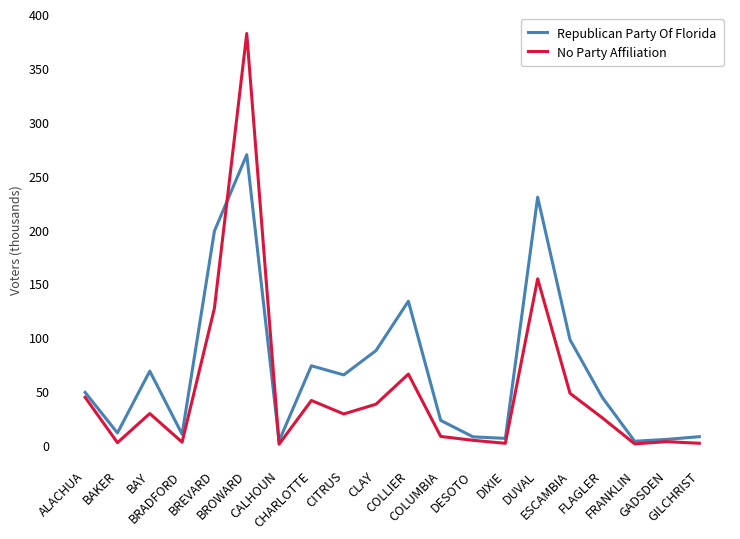

What is the difference between the highest and lowest values at ALACHUA?

4.5